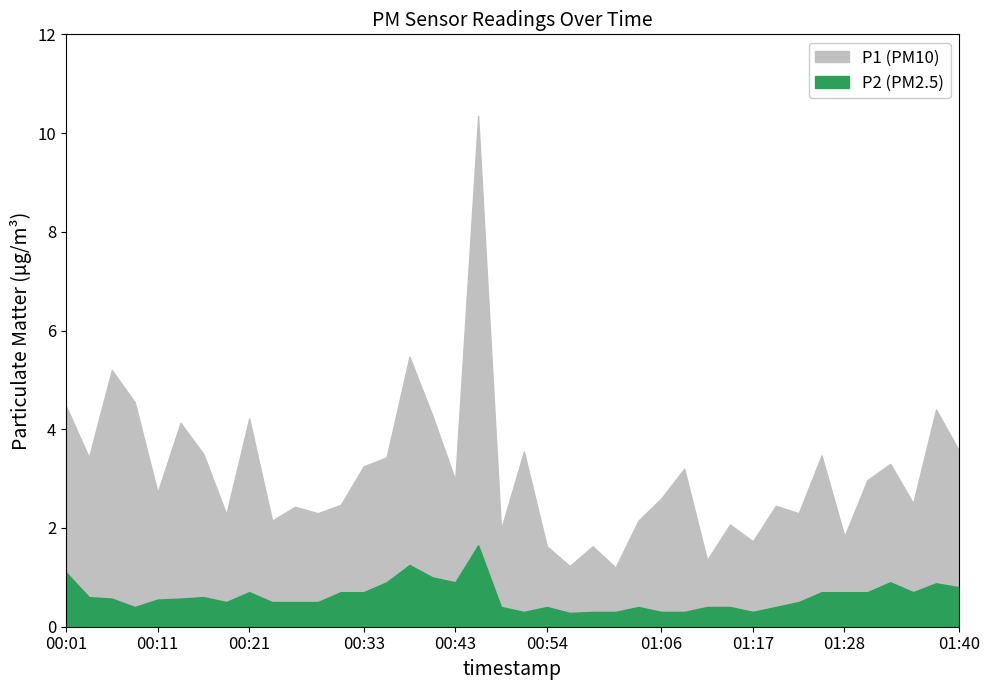

How many lines are shown in the chart?

2